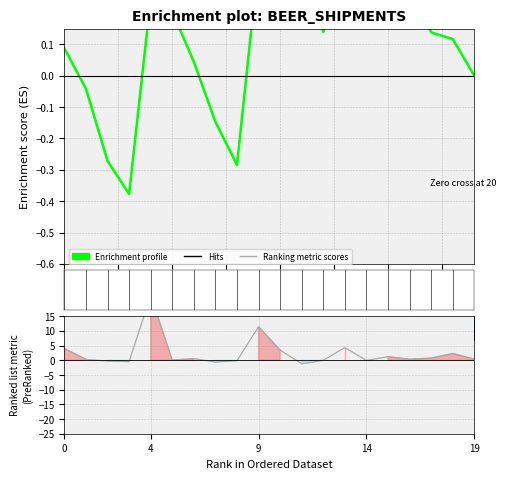

Where do Enrichment profile and Ranking metric scores first cross each other?

4 and 9